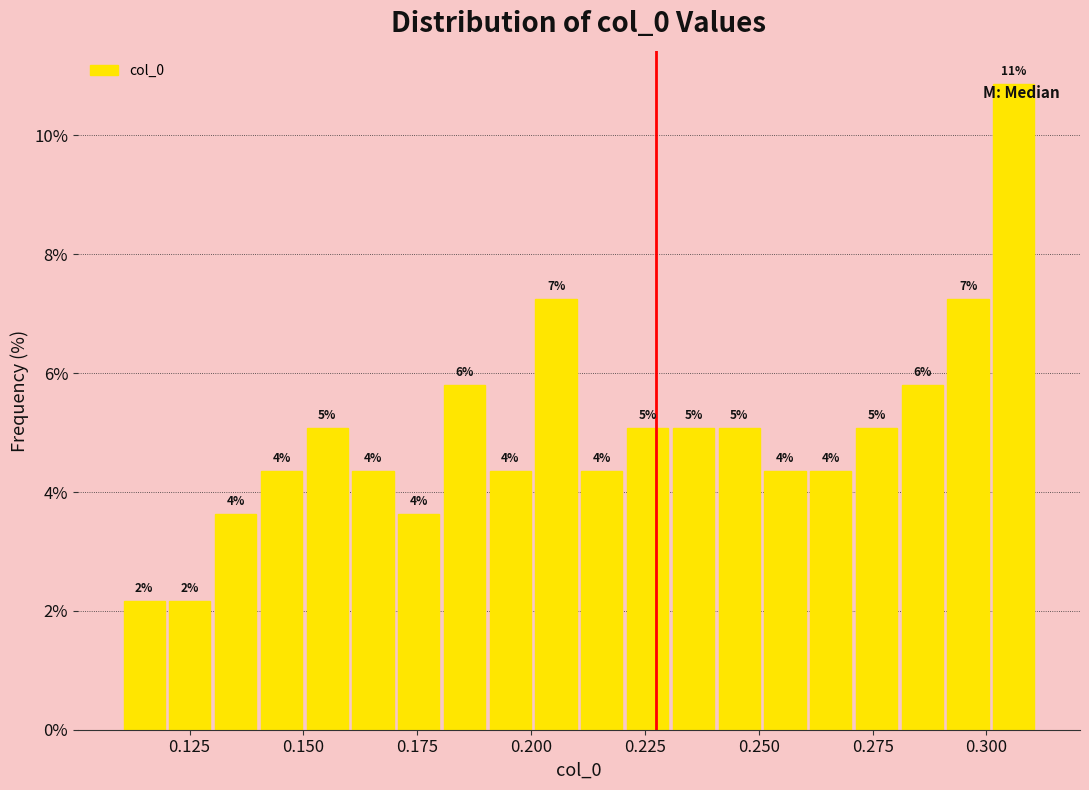

Around what value on the x-axis is the tallest bar? Give the approximate position of its centre, as read against the axis.

0.305